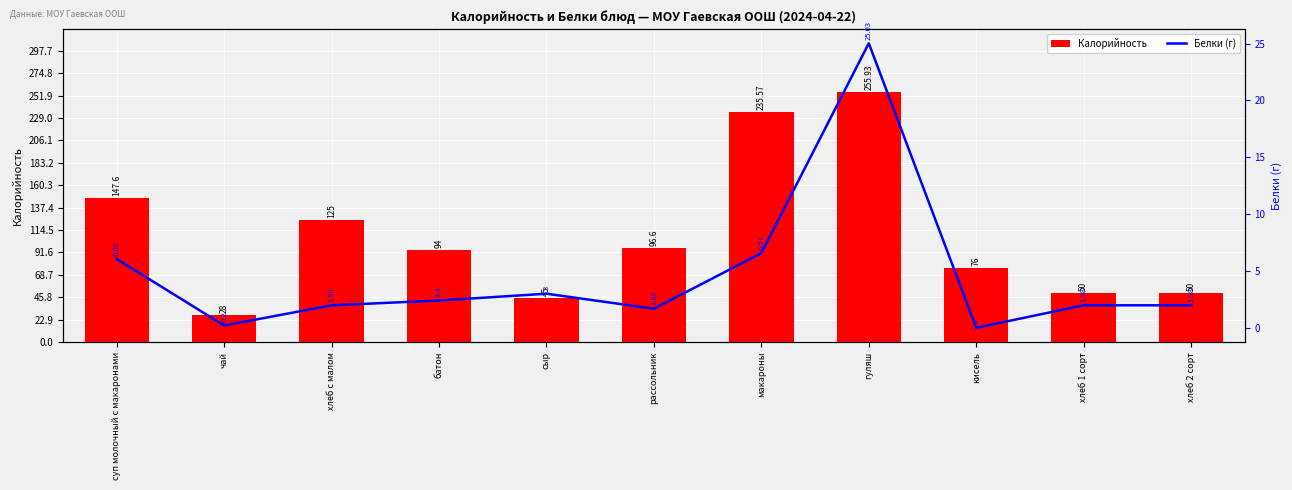

The Калорийность series shows 157.5 at батон. True or false?

False